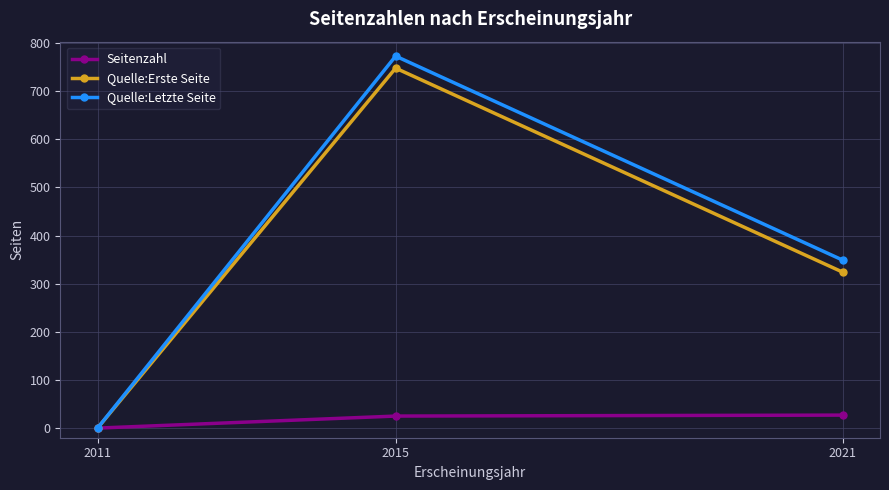

What is the sum of all Quelle:Erste Seite values?

1072